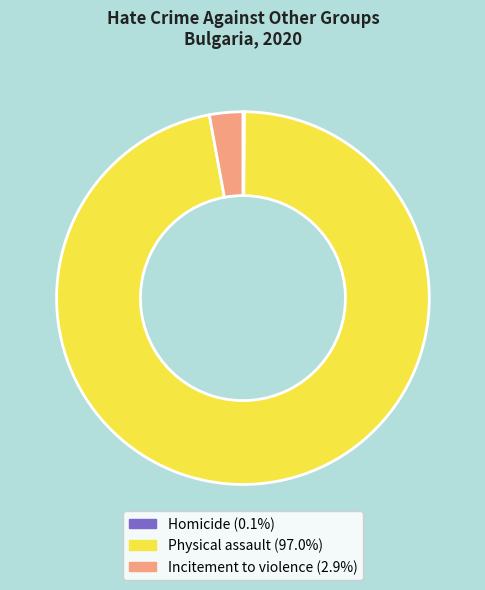

What is the largest slice in the pie chart?

Physical assault